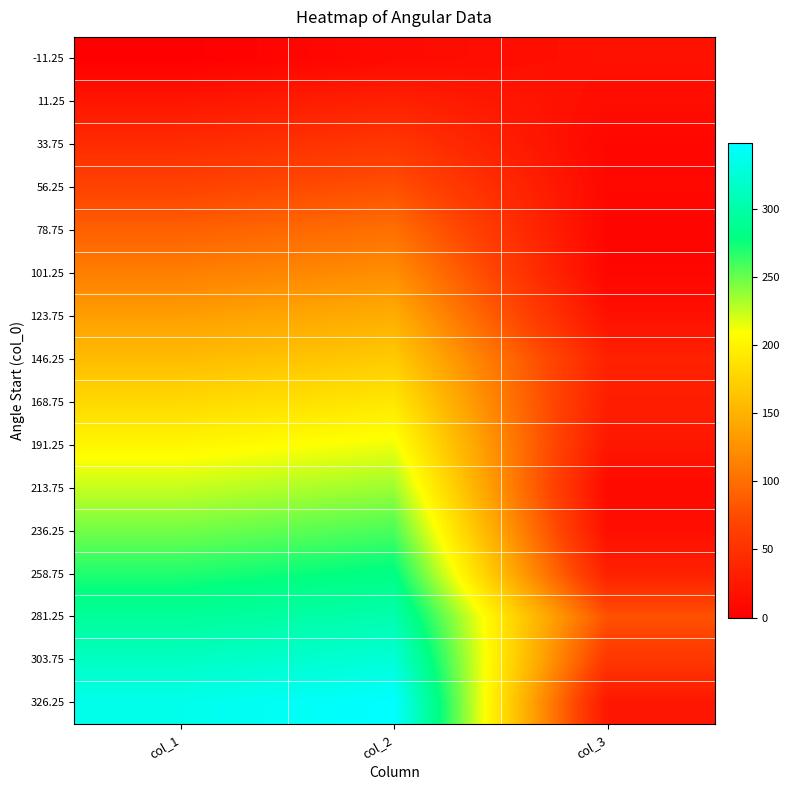

At which category does the chart reach its minimum across all series?

col_1